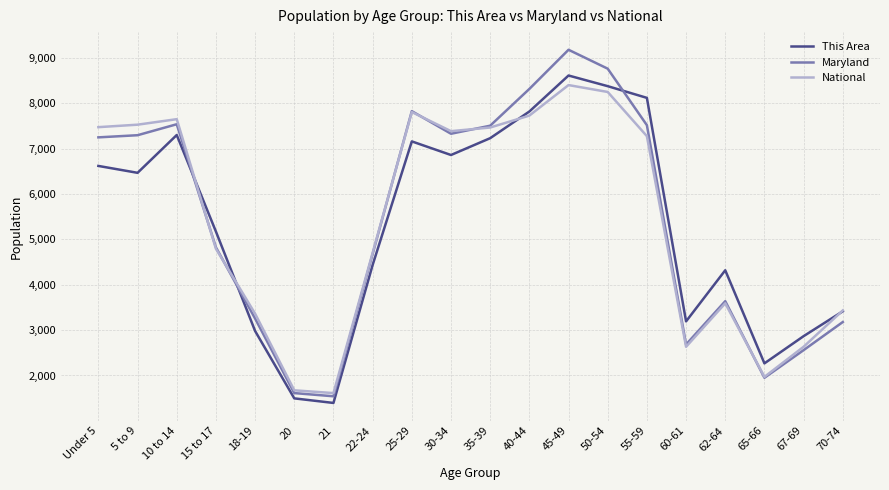

What is the minimum value shown in the chart?

1394.0